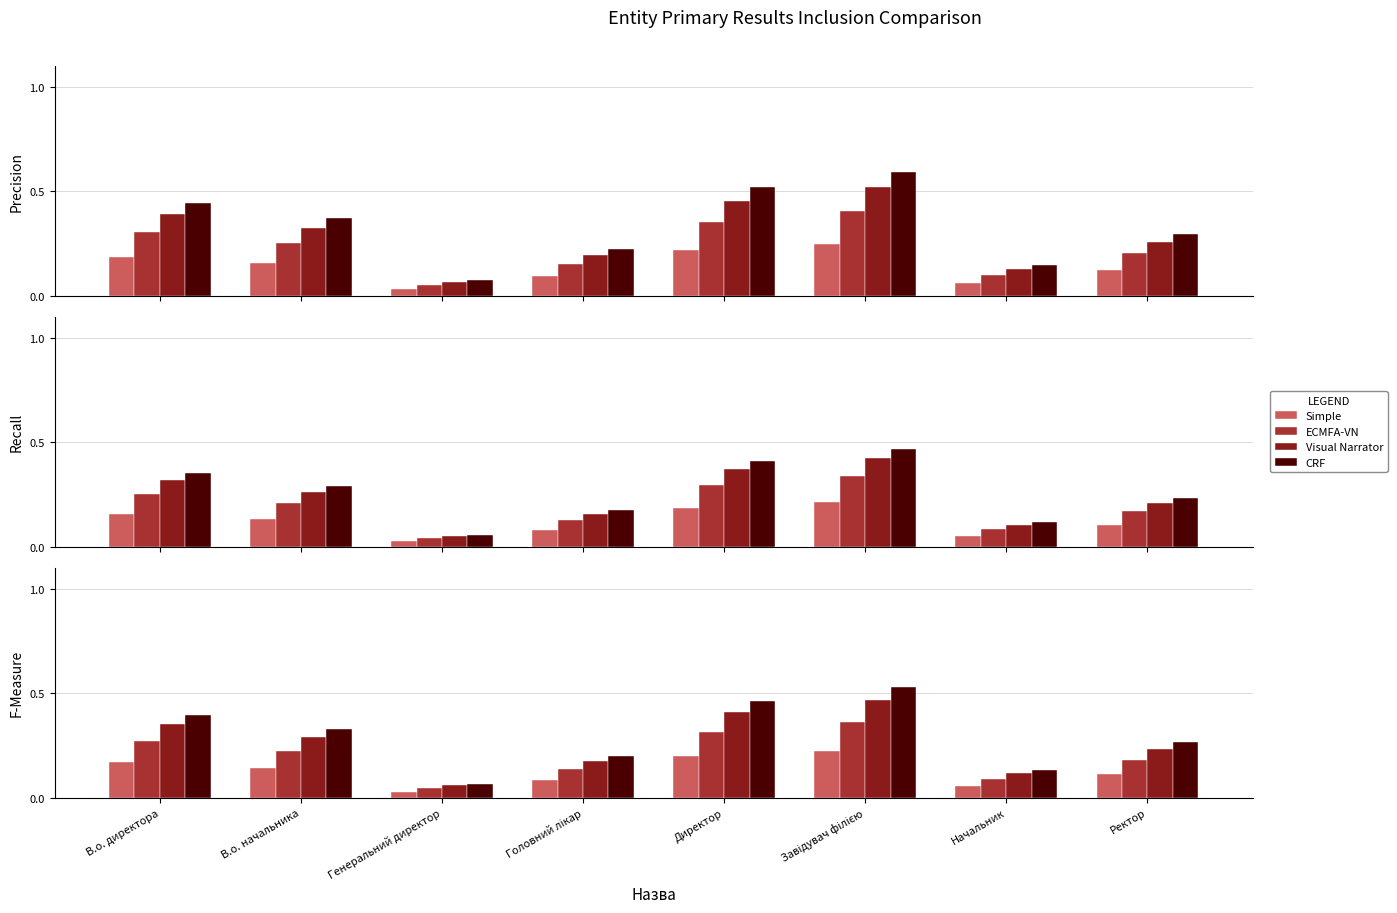

Rank the series by their average value, from lowest to highest.

Simple, ECMFA-VN, Visual Narrator, CRF